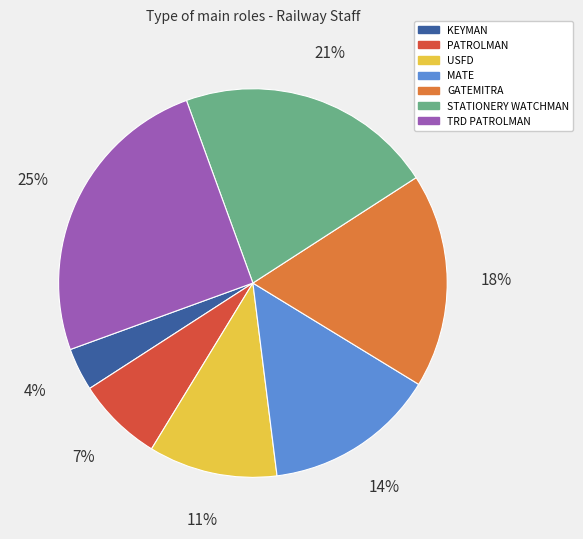

True or false: TRD PATROLMAN accounts for 18% of the total.

False